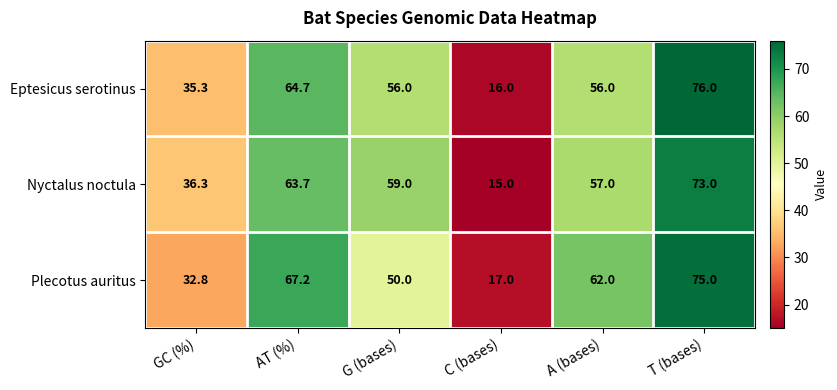

What is the difference between the second highest and second lowest values in the Plecotus auritus series?

34.4